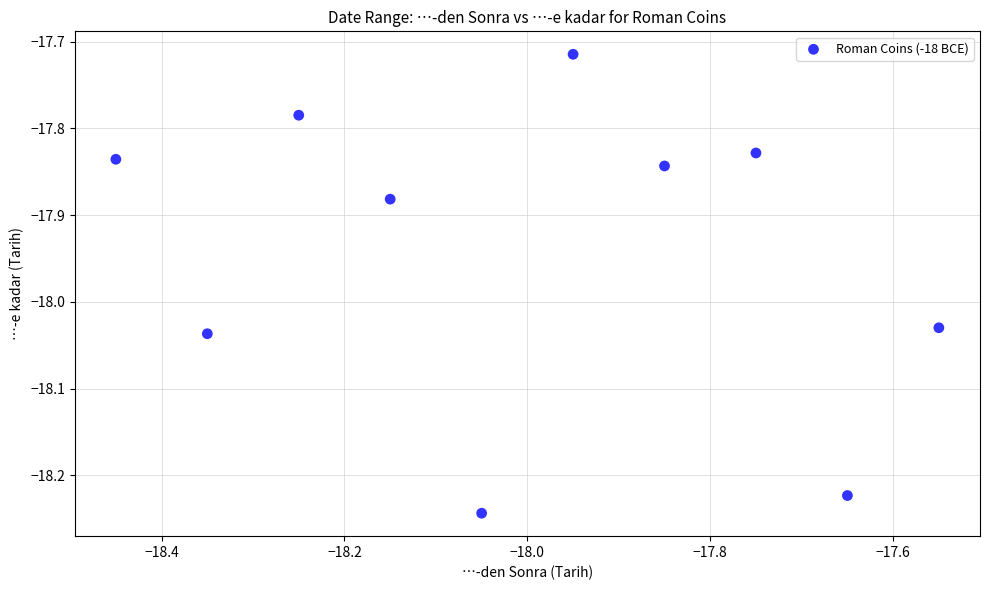

What is the range of X values (max minus min)?

0.9